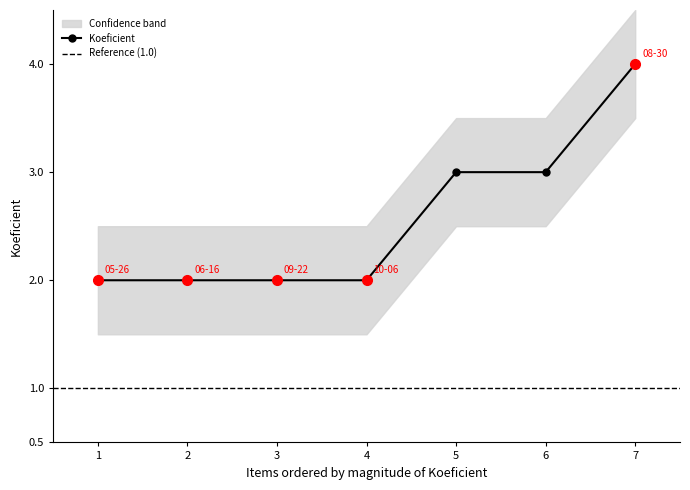

The Koeficient series shows 4 at 5. True or false?

False